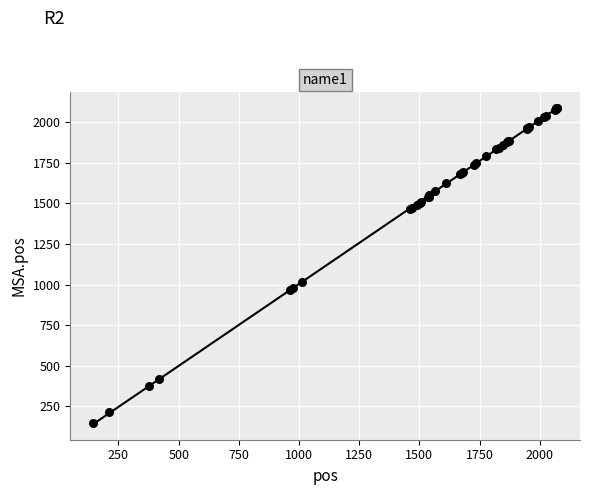

What Y value in the scatter plot is closest to 1116?

1014